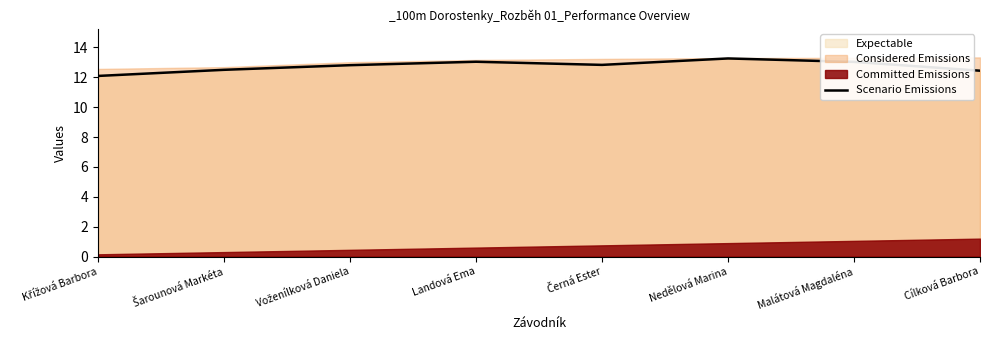

What is the difference between the values at Cílková Barbora and Voženílková Daniela?

0.4